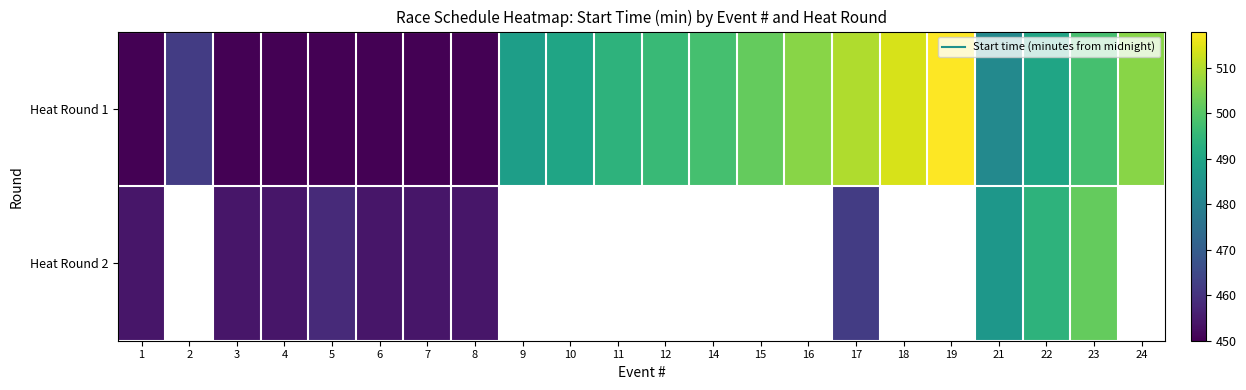

Which has a higher value, 10 or 18?

18